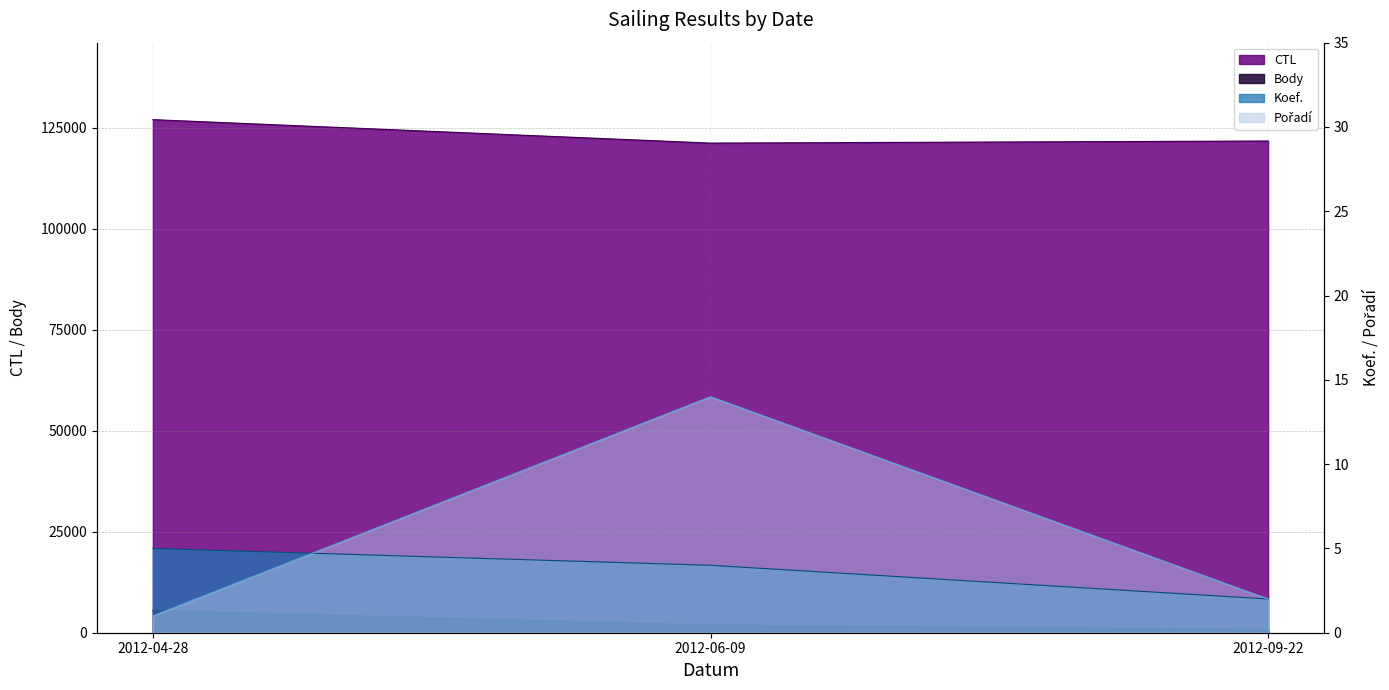

What is the highest value of the CTL series?

127019